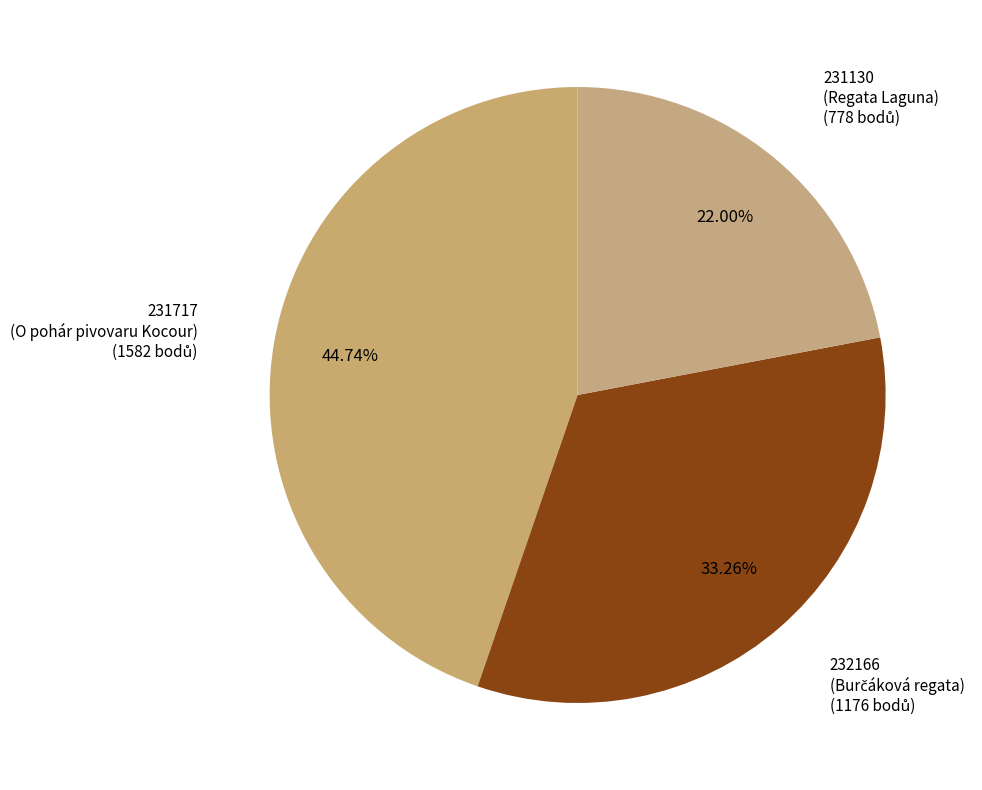

How many slices are in this pie chart?

3